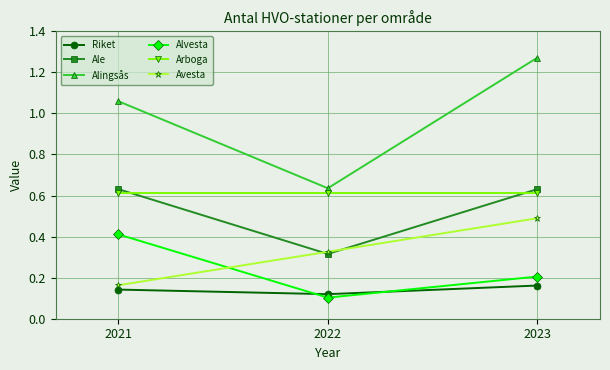

What is the difference between the highest and lowest values at 2022?

0.5